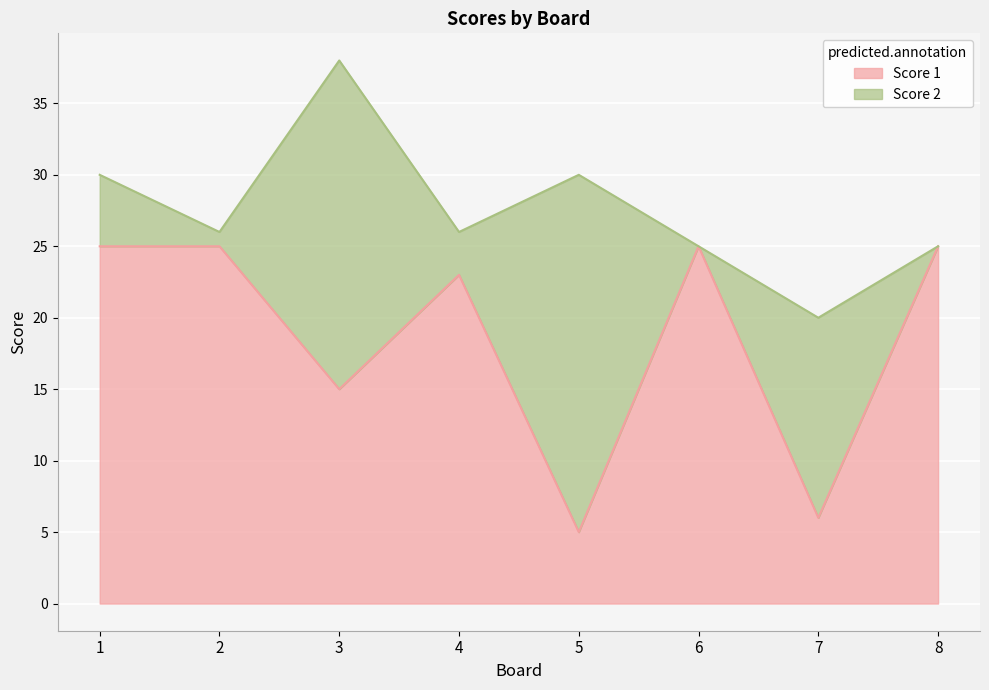

What is the greatest value displayed?

25